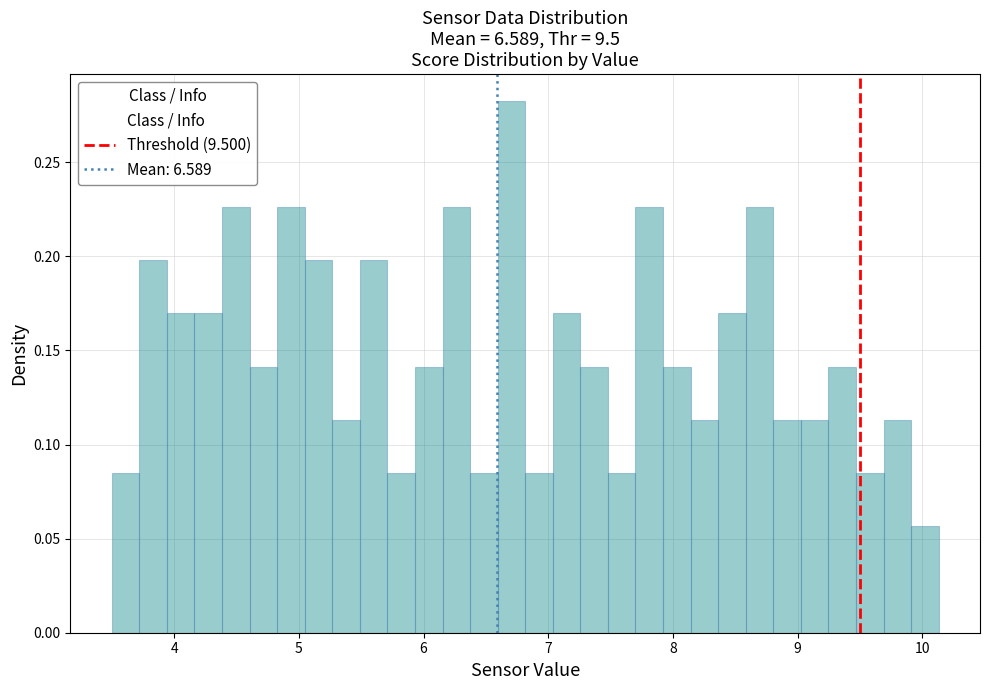

Read against the x-axis, roughly where is the centre of the tallest bar?

6.7